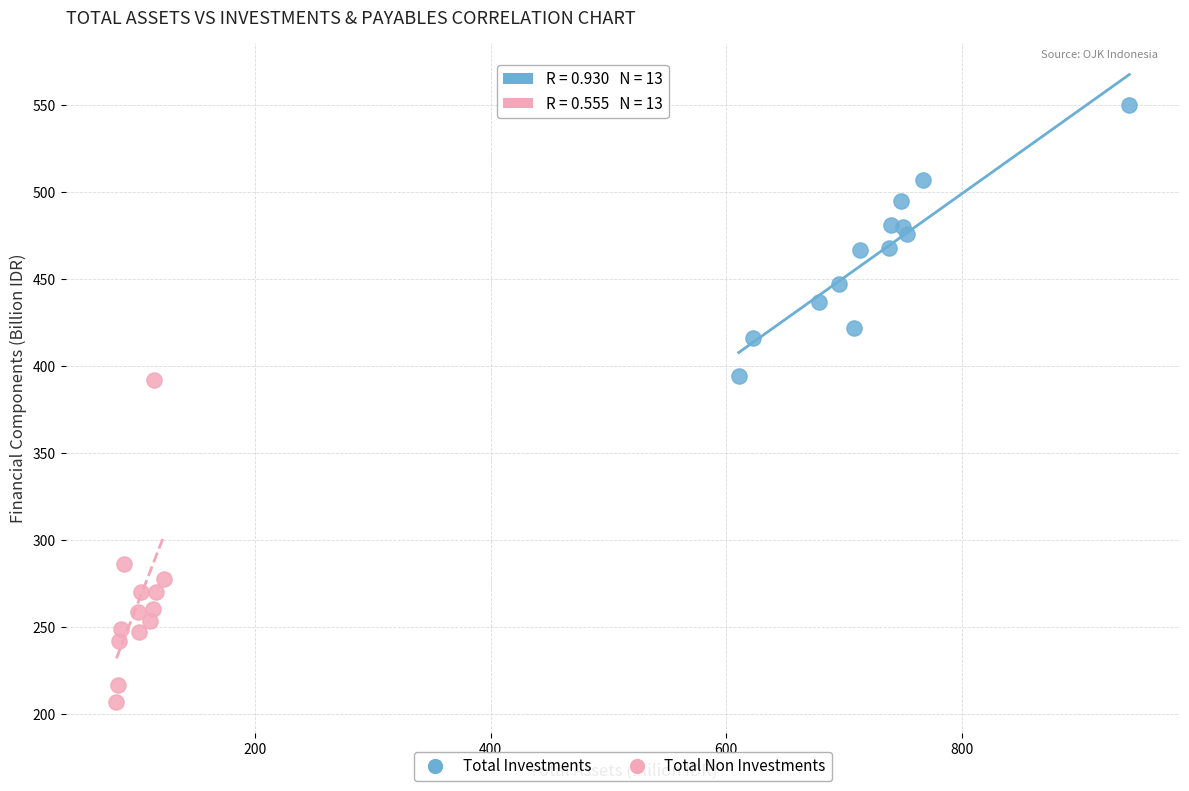

Which series contains the lowest Y value?

Total Non Investments